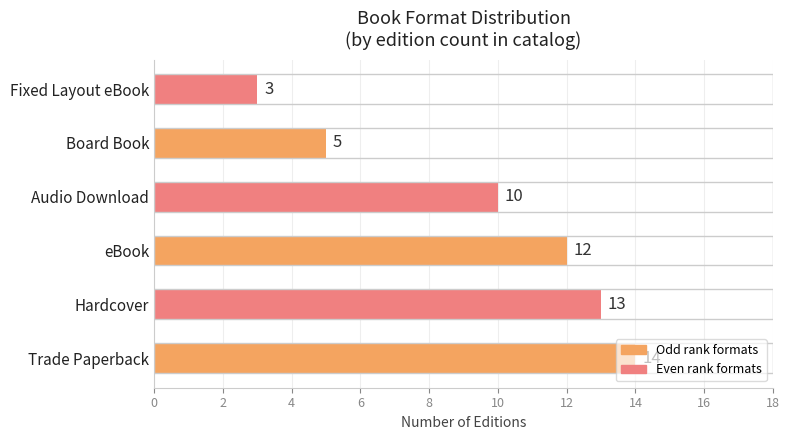

Is it true that the value at Hardcover is 13?

True